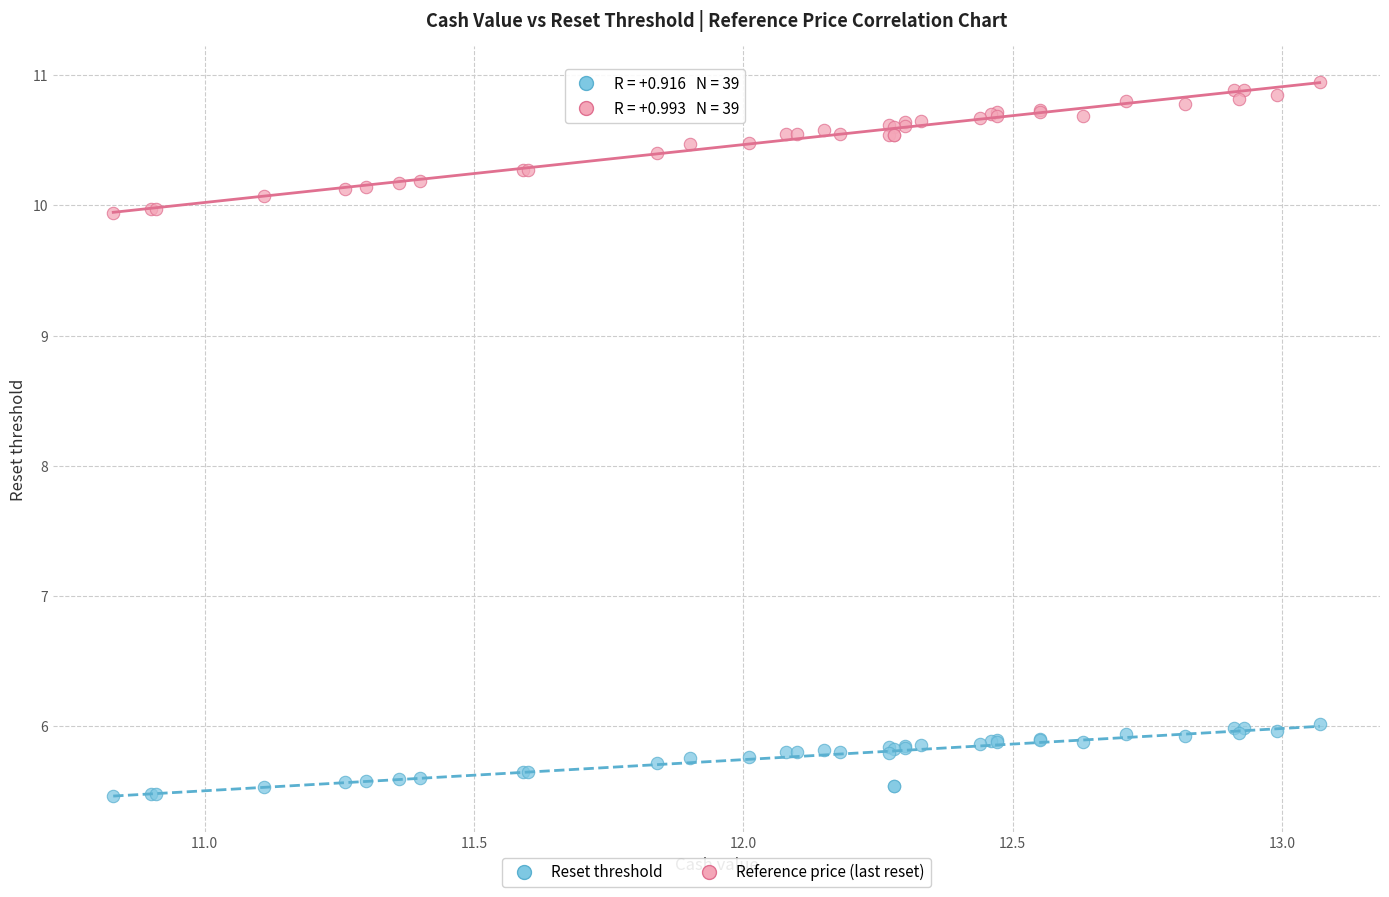

Which series reaches the minimum Y coordinate?

Reset threshold